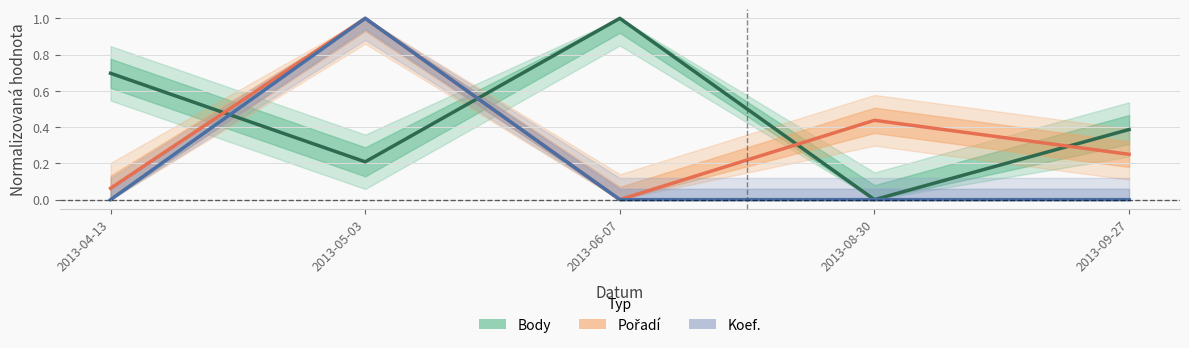

Where is Body nearest to the value 0?

2013-08-30